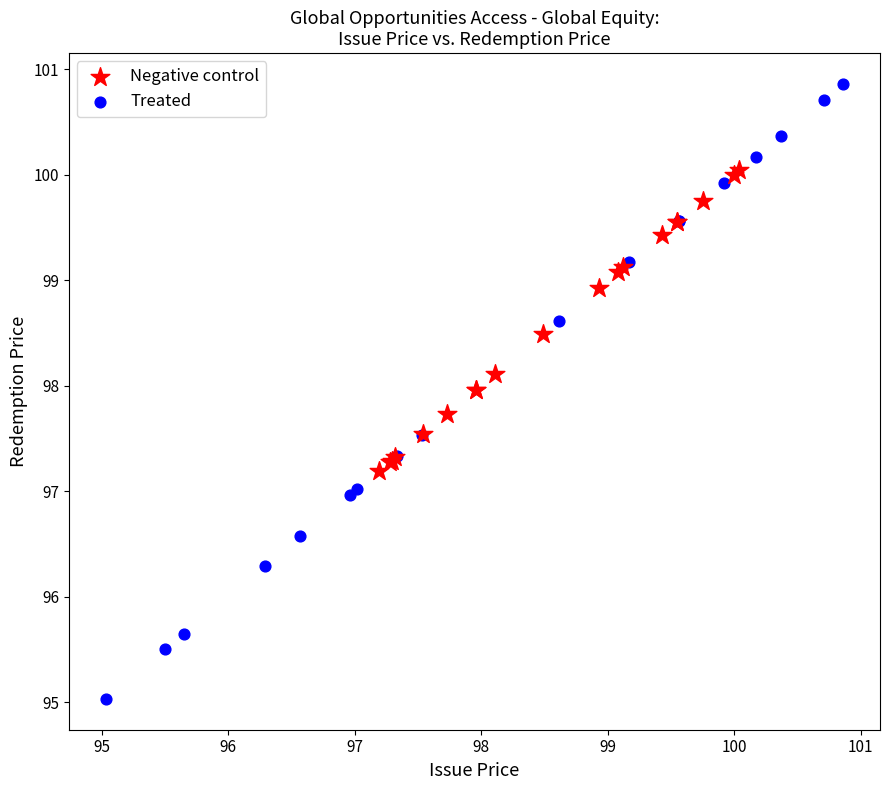

Which series reaches the maximum Y coordinate?

Treated